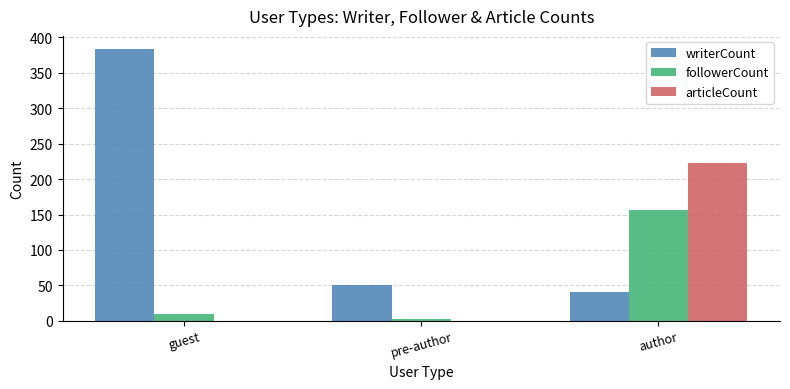

Reading left to right, list all the values displayed in this chart.

writerCount: 383	51	41
followerCount: 9	3	157
articleCount: 0	0	223